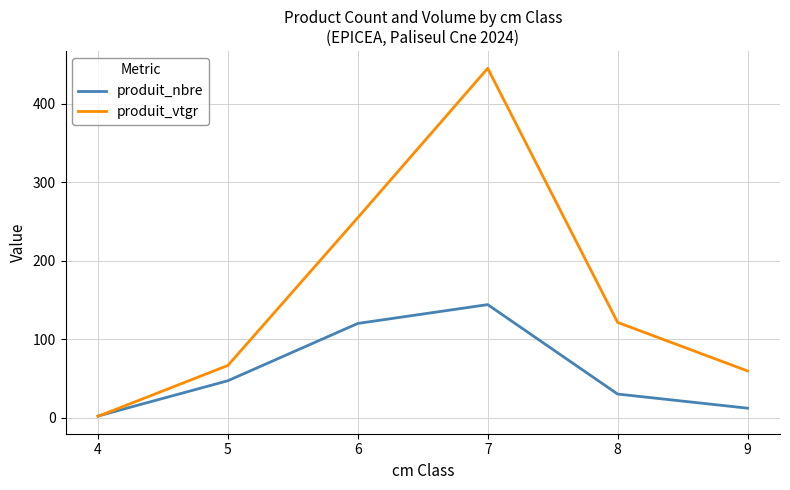

The value of produit_nbre at 7 is 95.0. True or false?

False